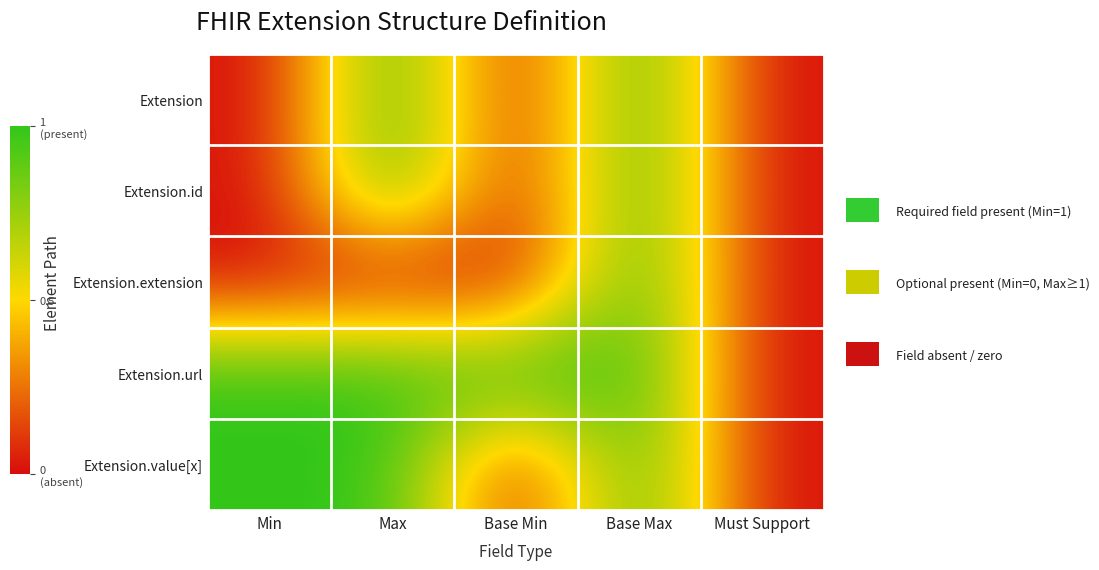

Rank the series by their maximum value, from lowest to highest.

Extension, Extension.id, Extension.extension, Extension.url, Extension.value[x]